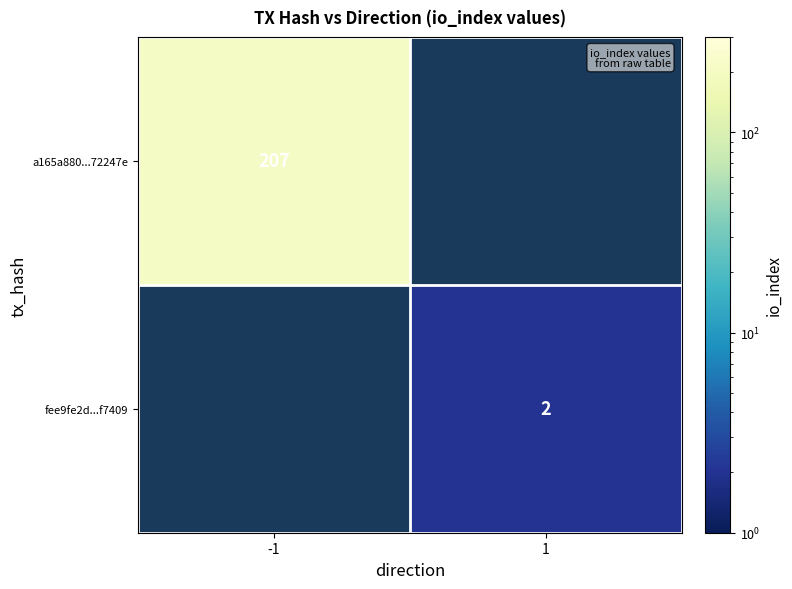

The value of fee9fe2d...f7409 at 1 is 2. True or false?

True